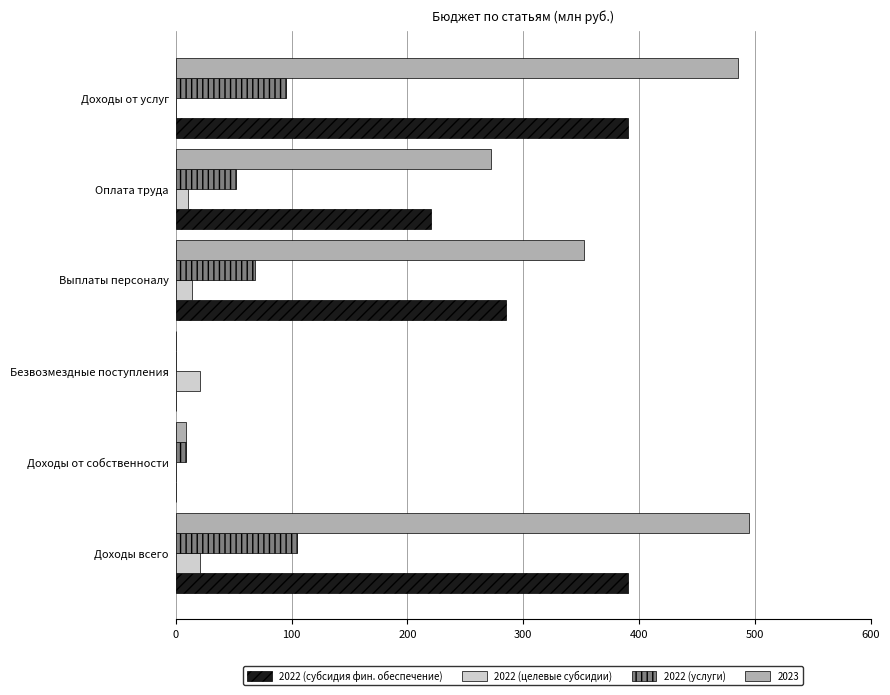

What is the sum of all 2022 (целевые субсидии) values?

65.7